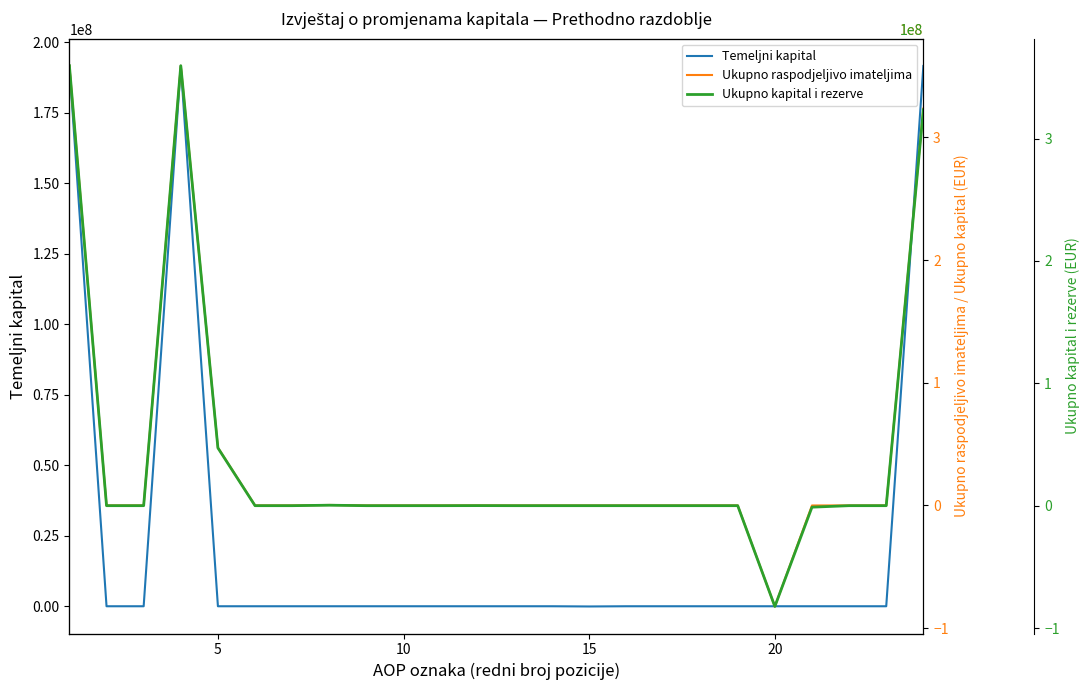

What is the difference between the maximum and minimum values in the Ukupno kapital i rezerve series?

441816704